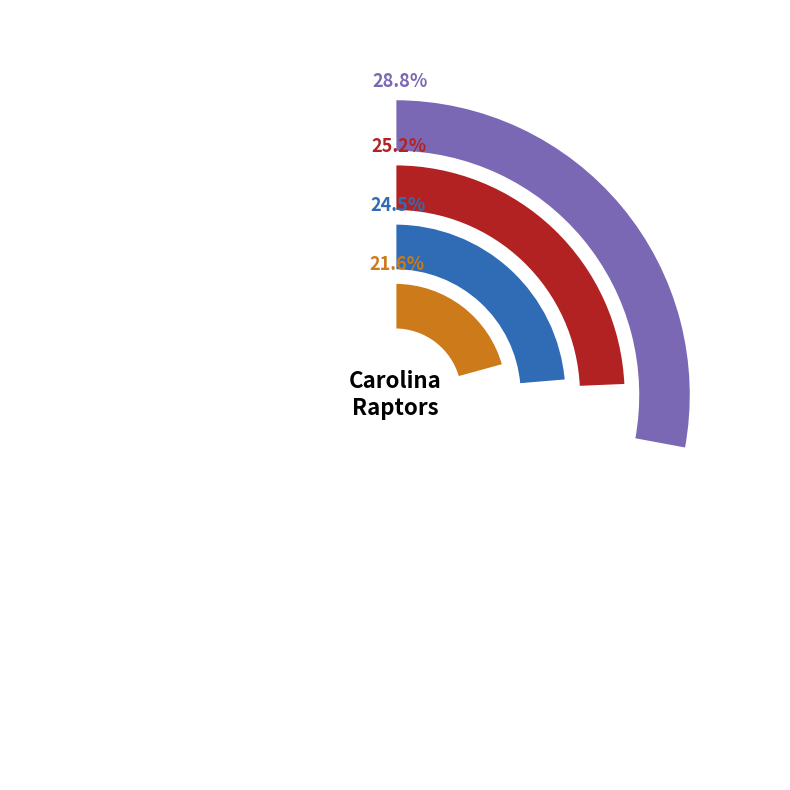

To the nearest percent, what portion does James represent?

25%